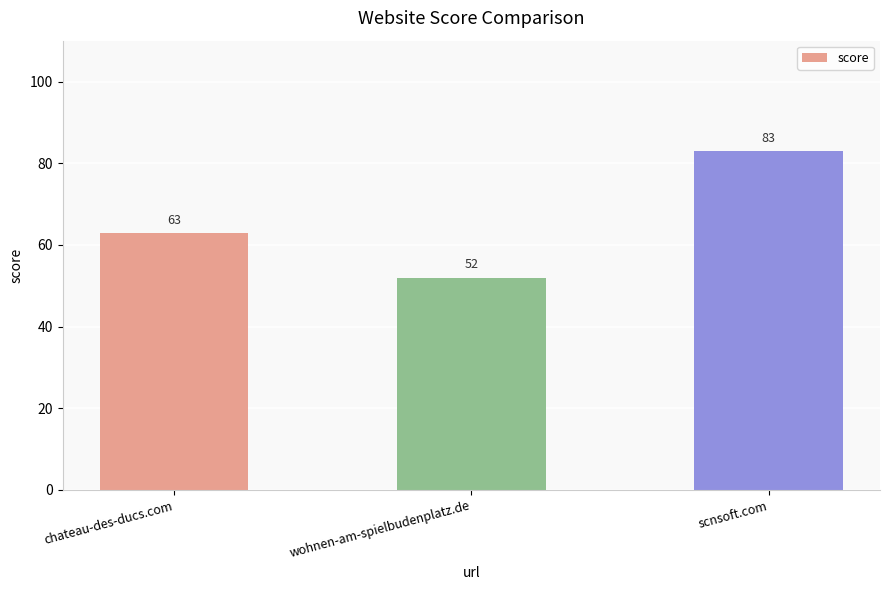

How many values are between 52 and 83?

3